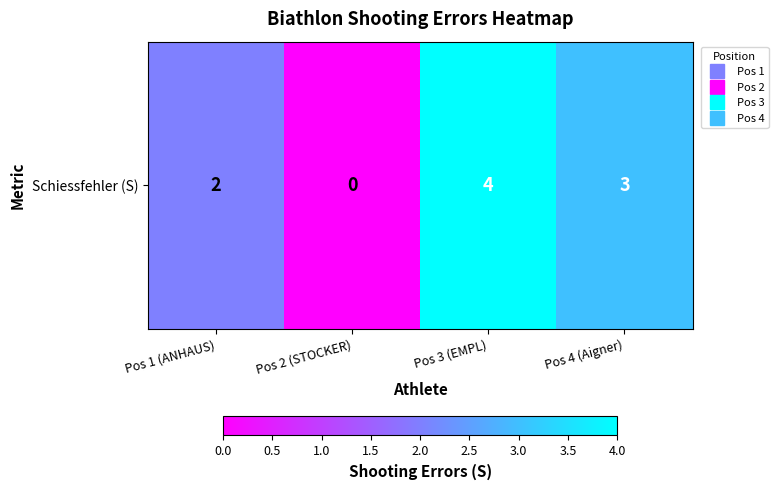

What is the sum of all values?

9